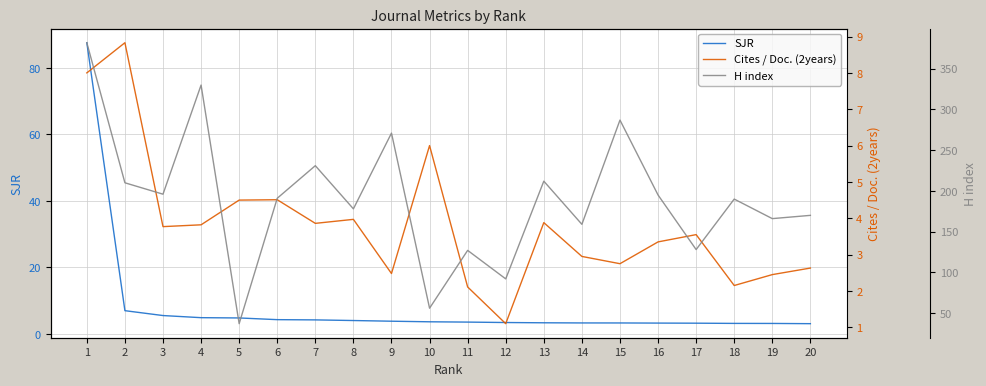

What is the difference between the second highest and second lowest values in the H index series?

274.0